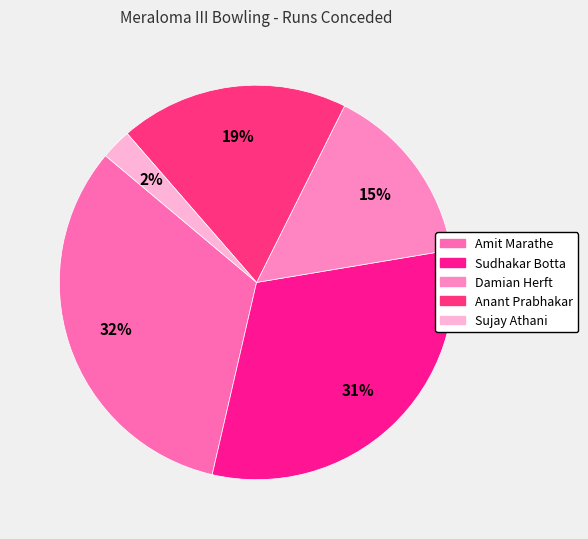

How much of the chart is everything except Amit Marathe?

67.5%